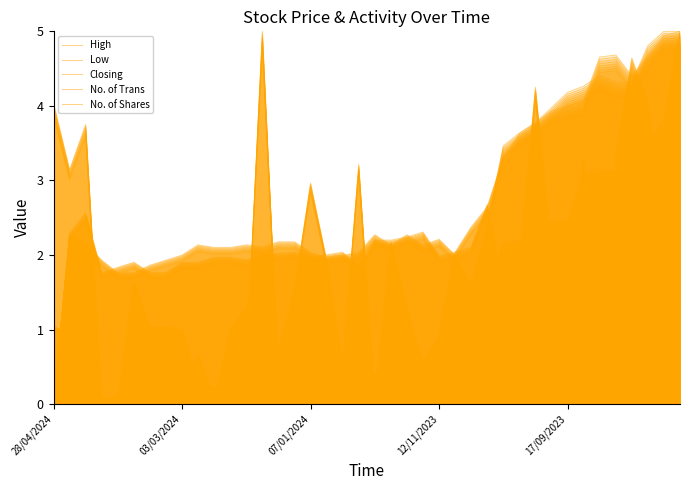

Does the chart have visible grid lines?

No